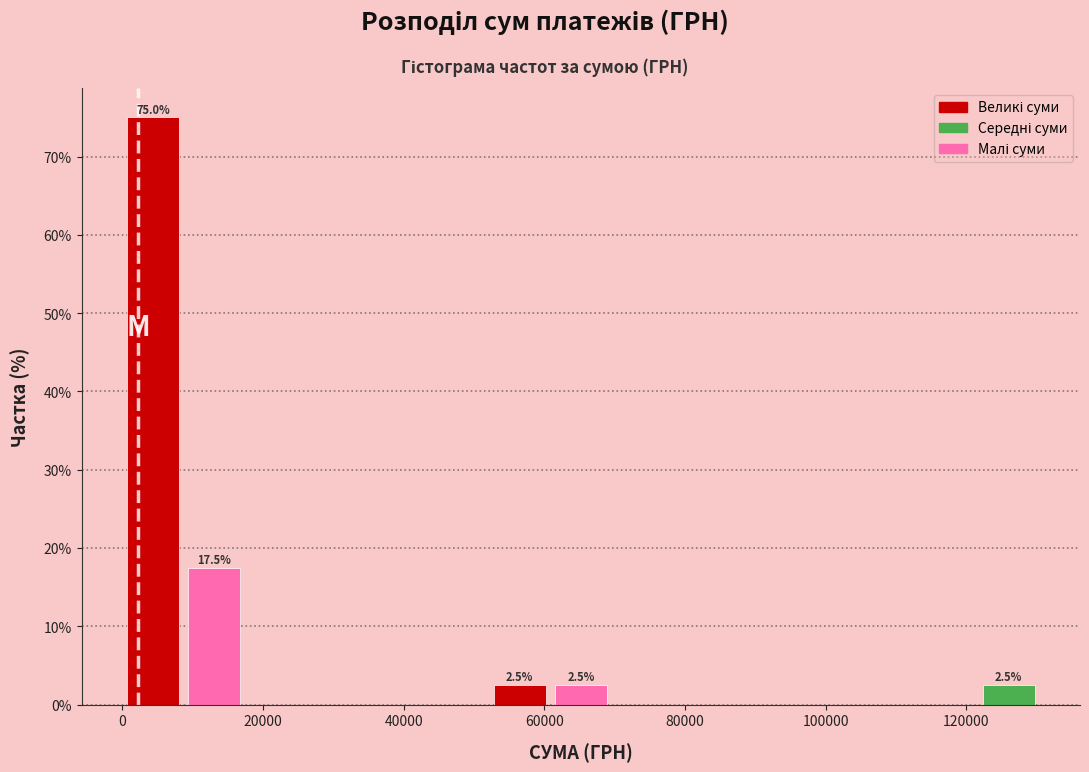

Which range on the x-axis has the tallest bar?

0 to 8000